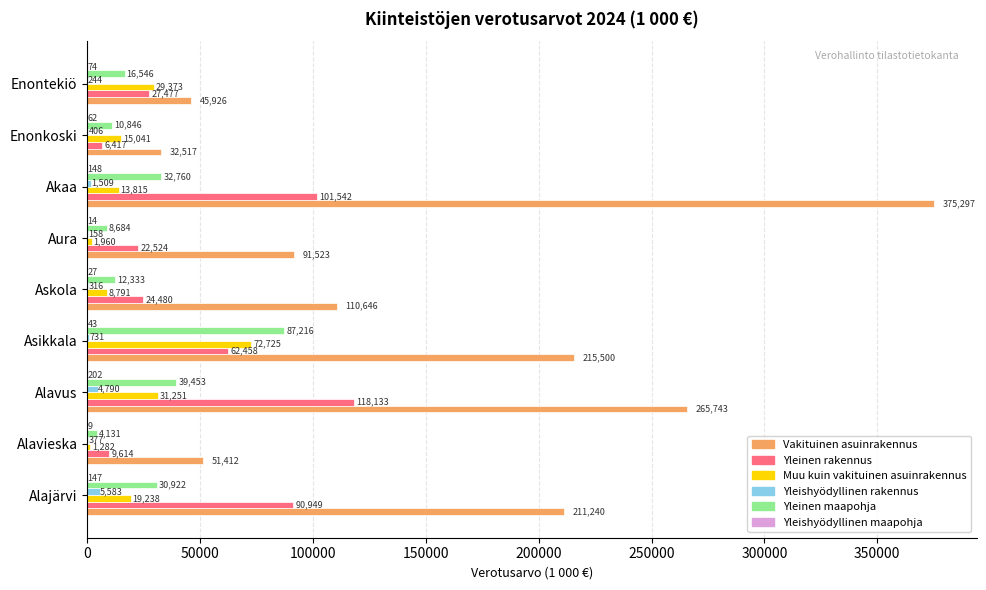

Which series has the largest total across all categories?

Vakituinen asuinrakennus